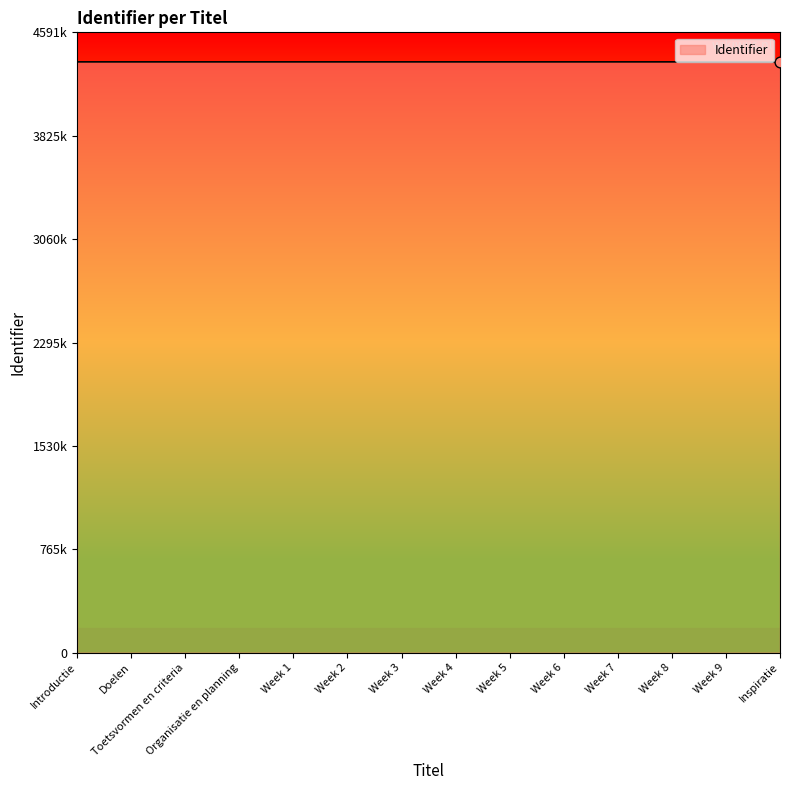

Approximately how many times larger is the value at Week 5 compared to Inspiratie?

1.0